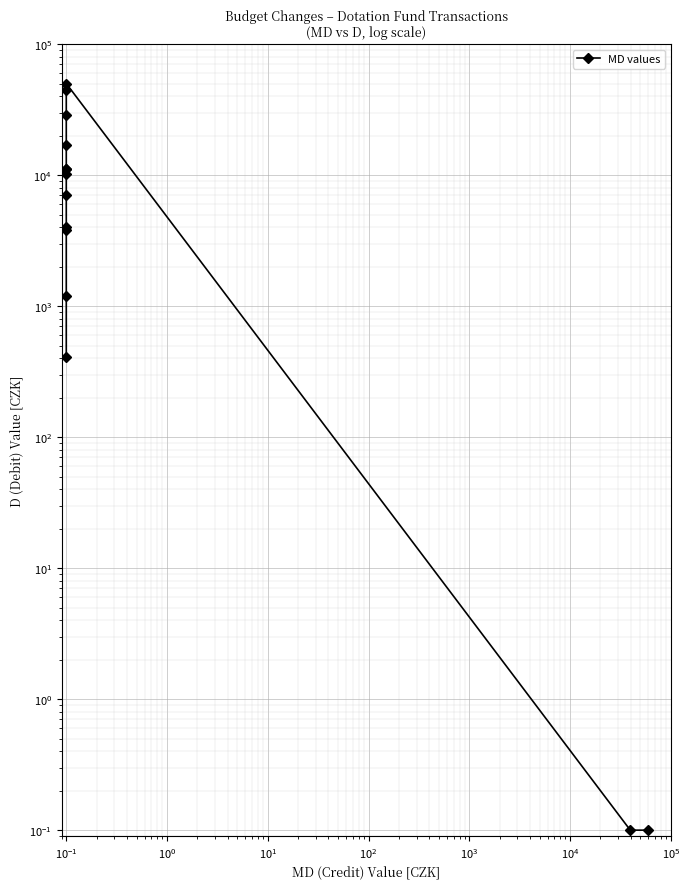

What is the difference between the maximum and minimum values?

49999.9